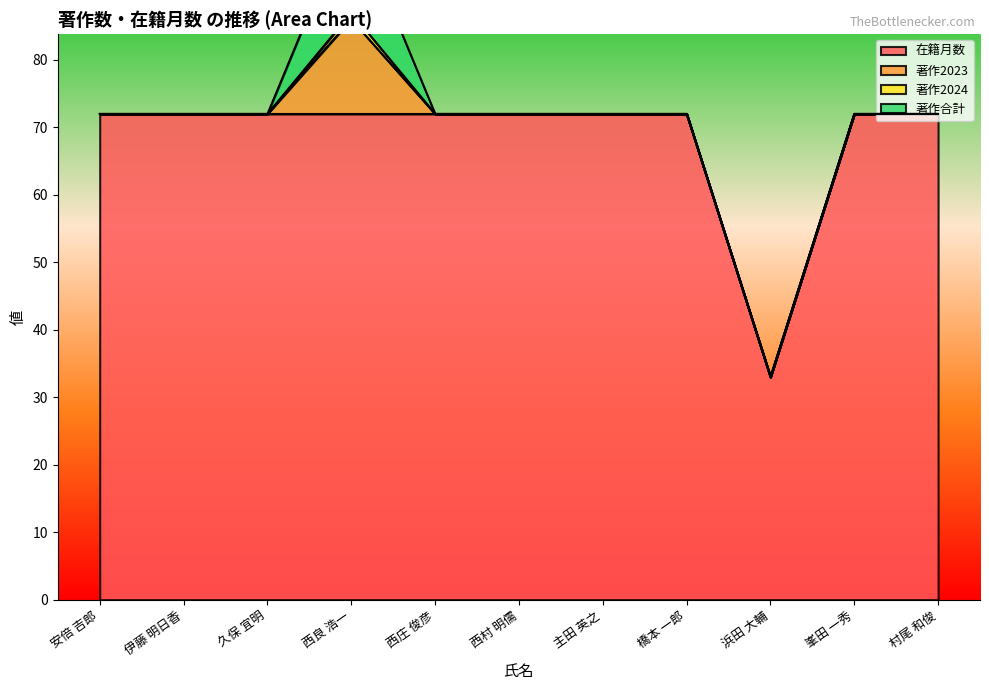

True or false: 著作2024 and 著作2023 intersect in this chart.

False